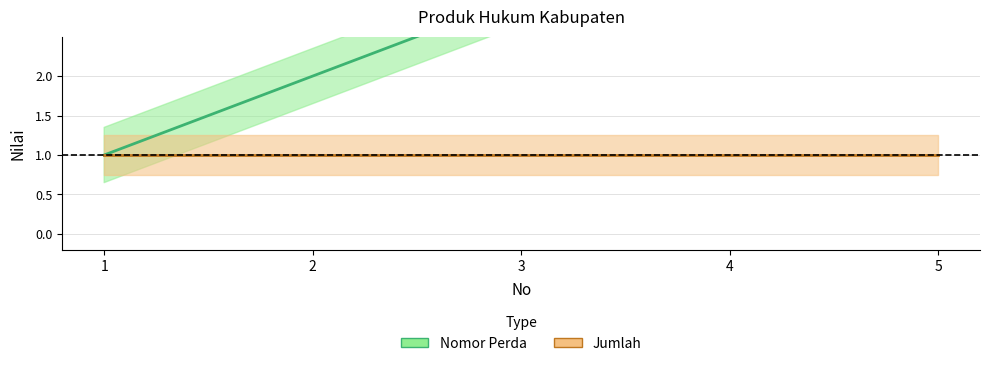

List the labels in order of value, smallest first.

1, 2, 3, 4, 5